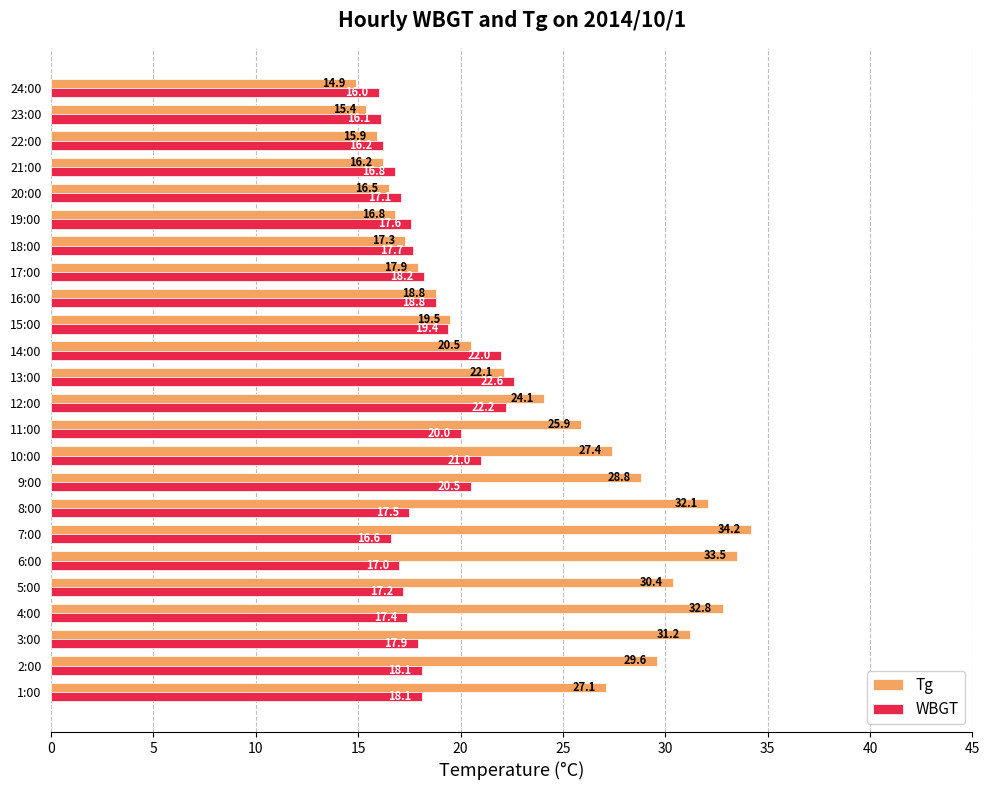

What is the difference between the highest and lowest values at 2:00?

11.5